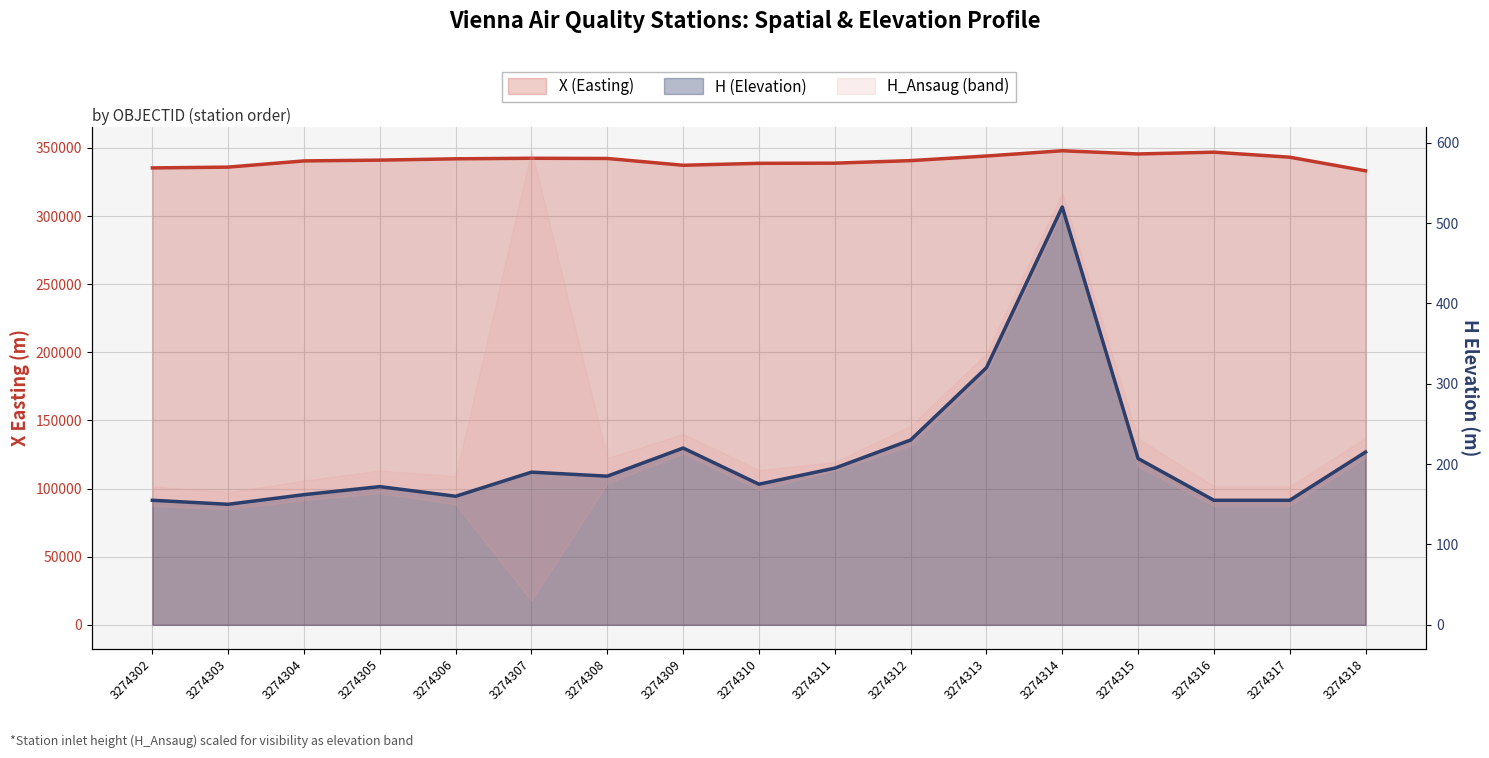

At which label is X (Easting) closest to 340620?

3274304